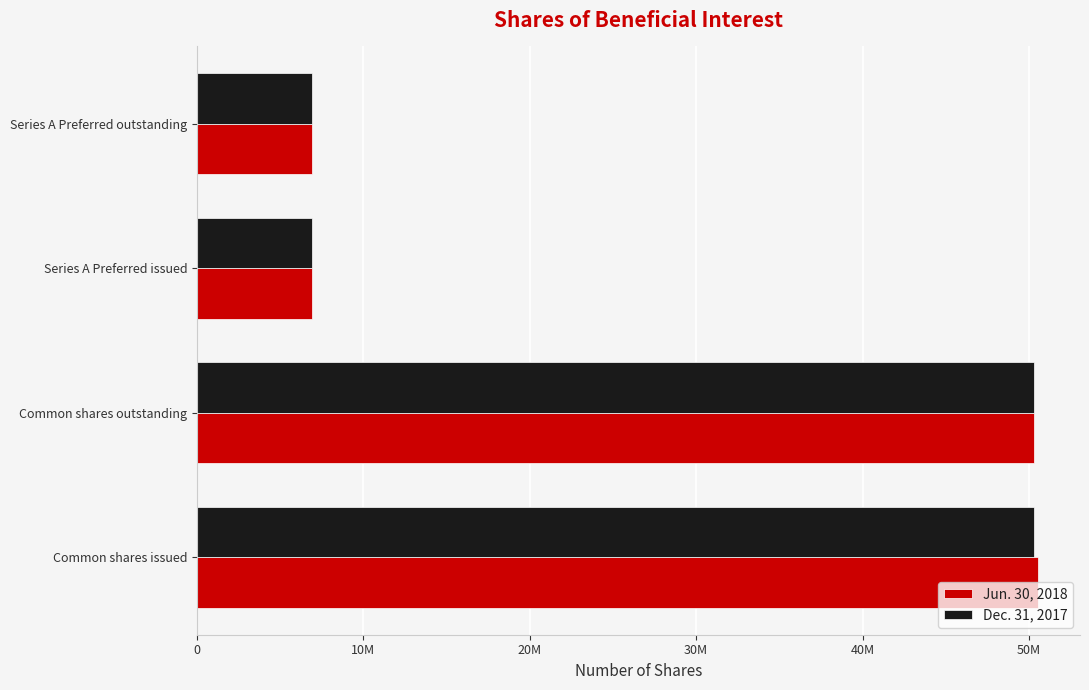

Rank the series by their average value, from lowest to highest.

Dec. 31, 2017, Jun. 30, 2018